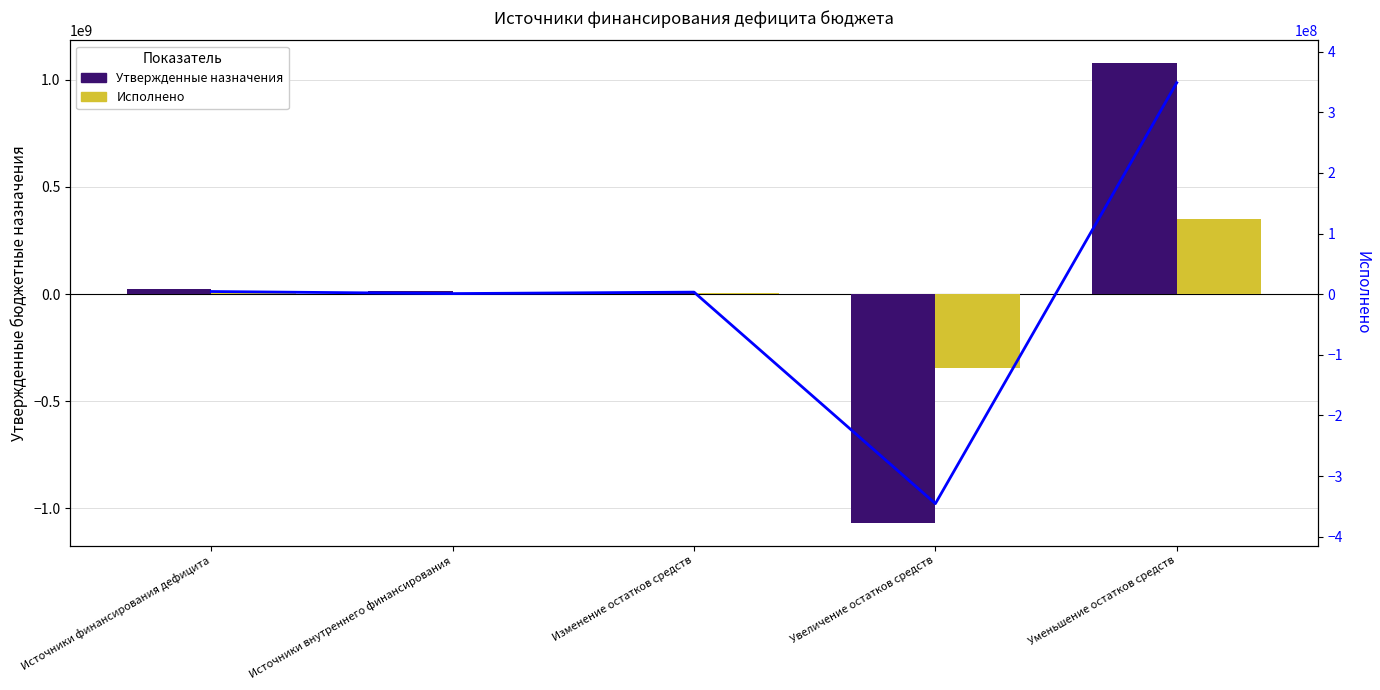

At which category does the chart reach its minimum across all series?

Увеличение остатков средств